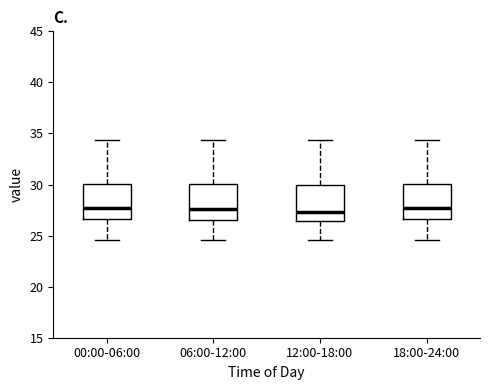

Reading left to right, transcribe this box plot: for each box, give where its median line is, the range the box spans, and where its two whiskers end, as read against the y-axis. The values are not printed on the chart, so give them approximately, as read against the axis.

00:00-06:00: median 27.5, box 26.5 to 30.0, whiskers 24.5 to 34.5
06:00-12:00: median 27.5, box 26.5 to 30.0, whiskers 24.5 to 34.5
12:00-18:00: median 27.5, box 26.5 to 30.0, whiskers 24.5 to 34.5
18:00-24:00: median 27.5, box 26.5 to 30.0, whiskers 24.5 to 34.5